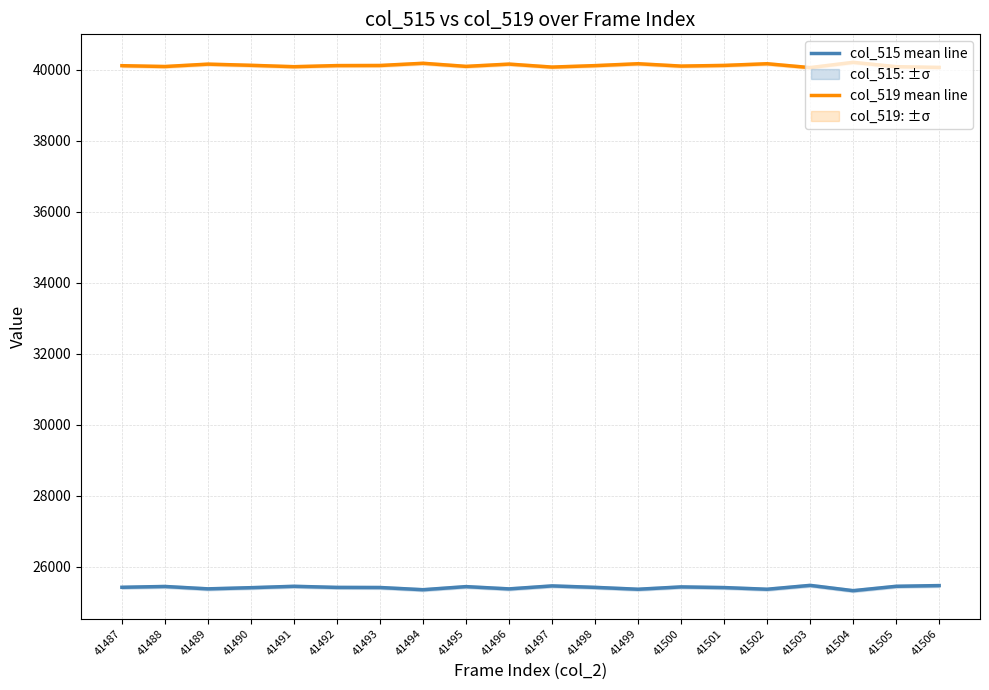

True or false: col_519 mean line has more than 1 interior local peaks.

True